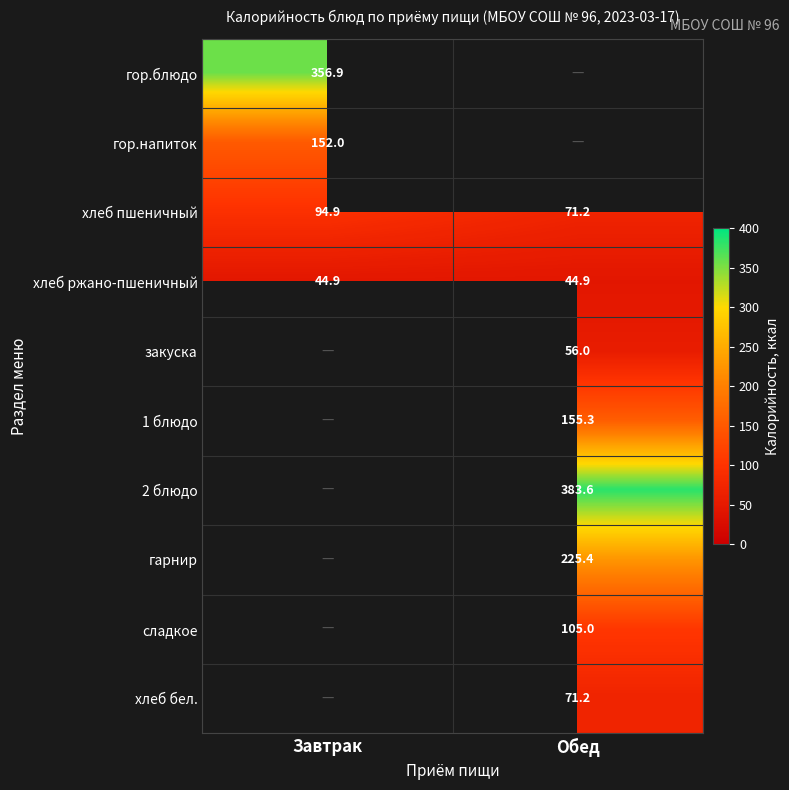

What is the average value of the хлеб ржано-пшеничный series?

44.9